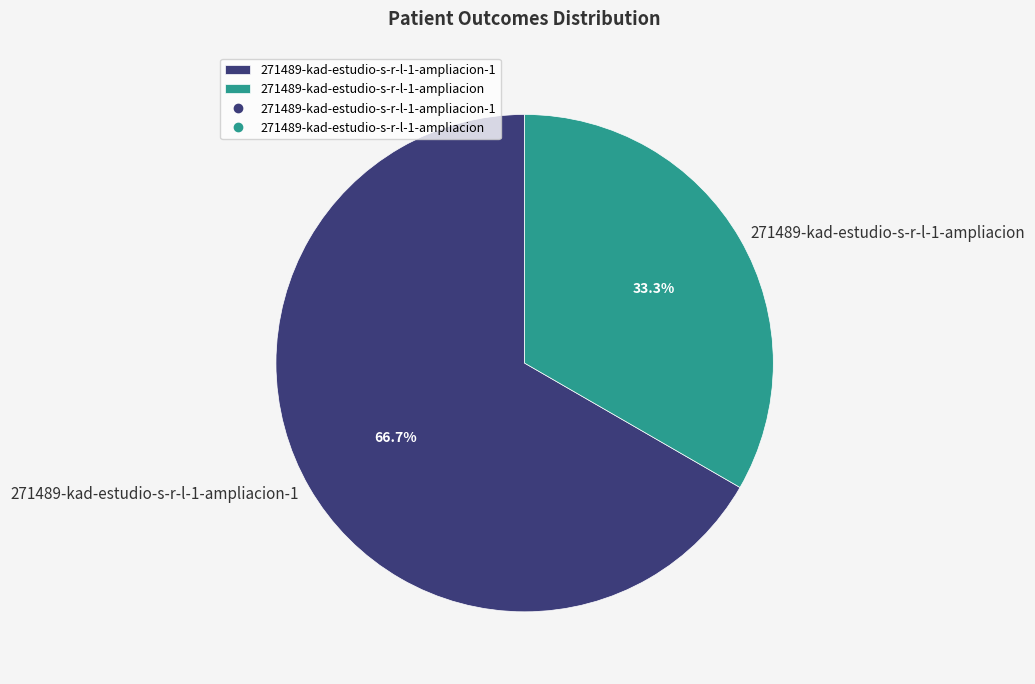

What is the largest slice in the pie chart?

271489-kad-estudio-s-r-l-1-ampliacion-1